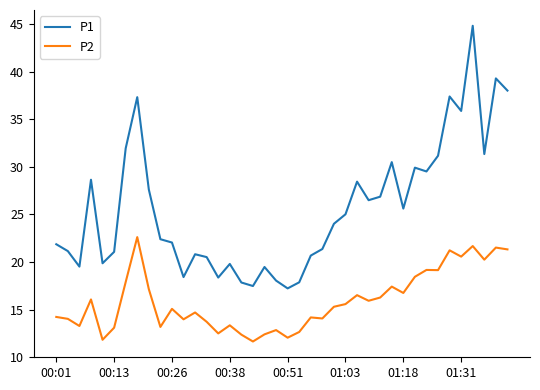

List the series in order of their peak value, lowest first.

P2, P1